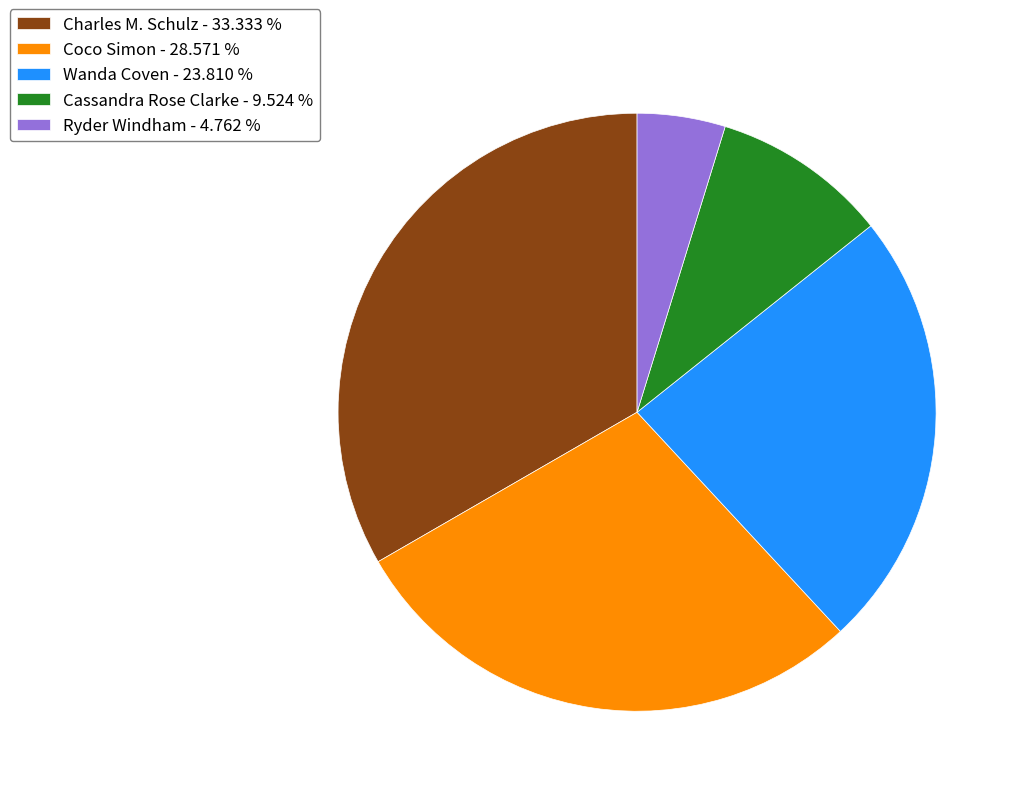

Is the sum of Coco Simon - 28.571 % and Ryder Windham - 4.762 % greater than half?

No